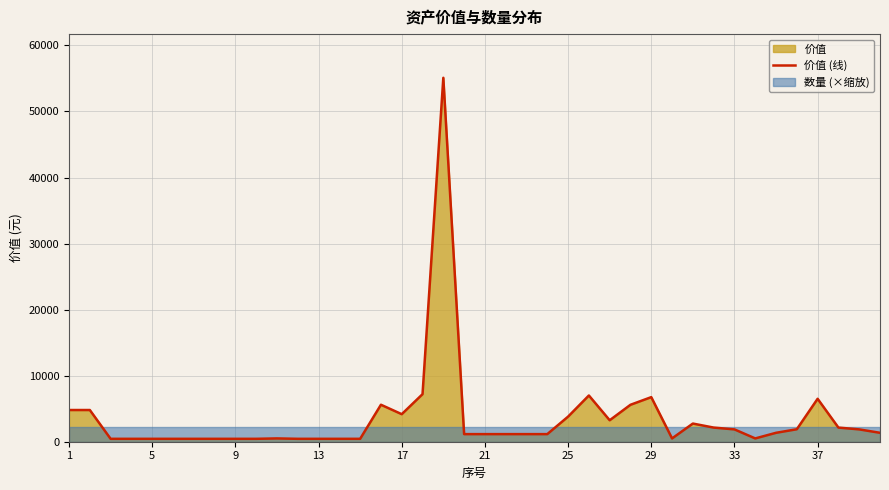

What is the highest value of the 价值 (线) series?

55100